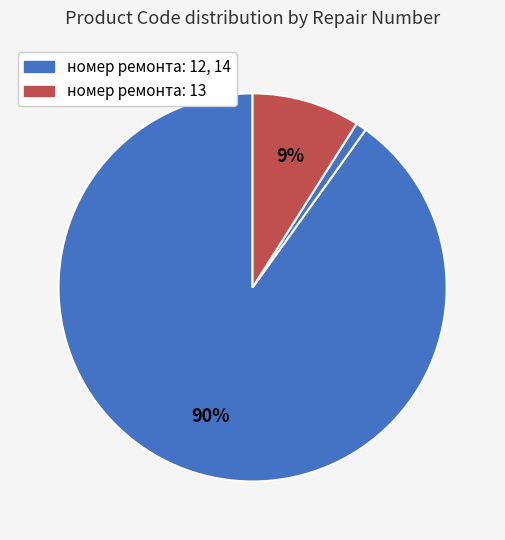

How many slices are in this pie chart?

3